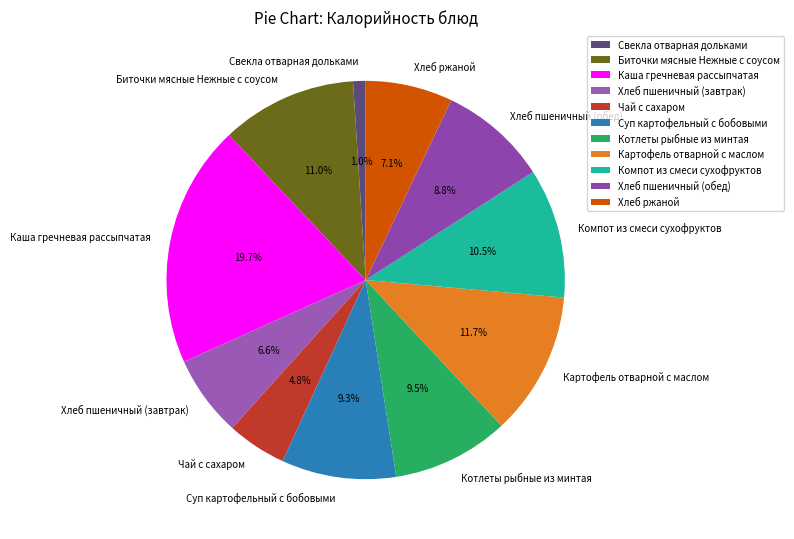

Is it true that Картофель отварной с маслом is 12% of the pie?

True